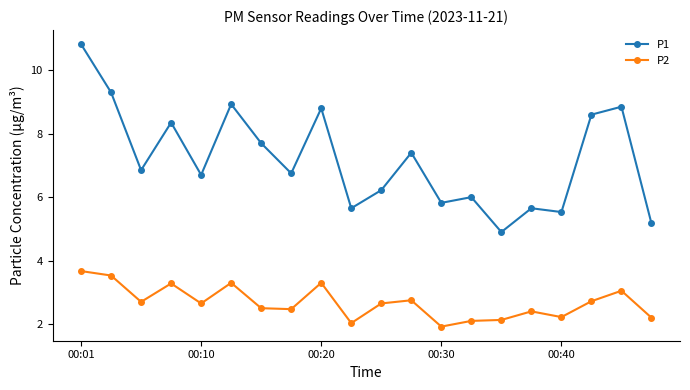

Count the number of categories in the chart.

20